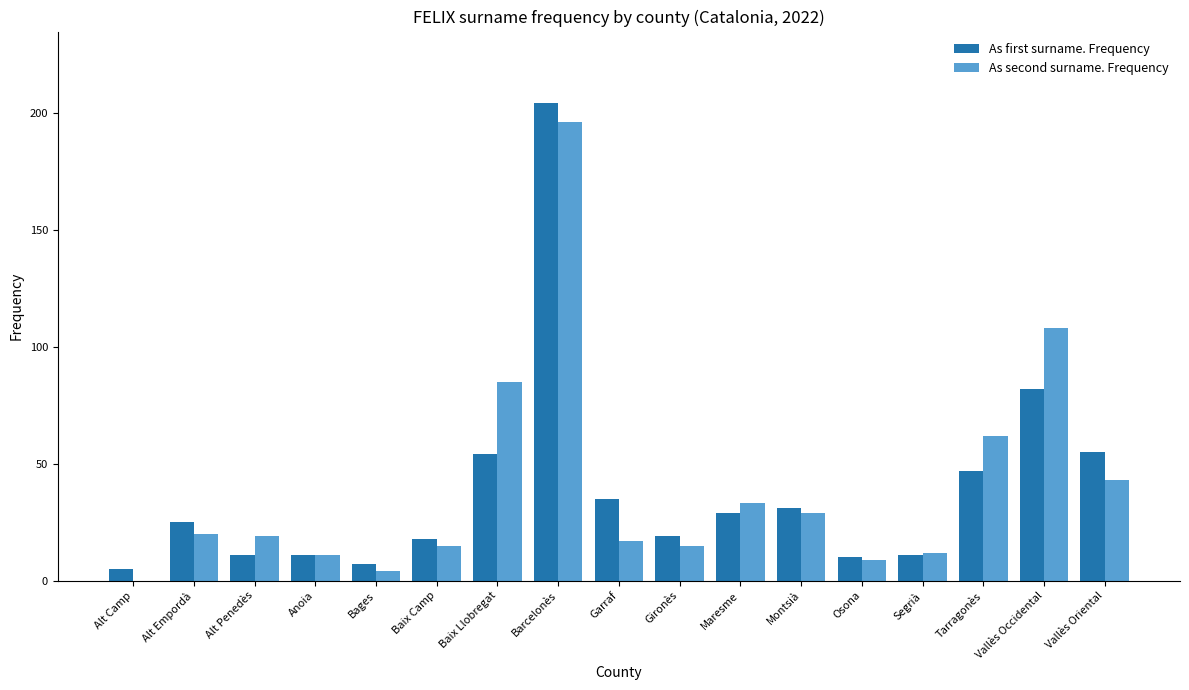

What is the sum of all As second surname. Frequency values?

678